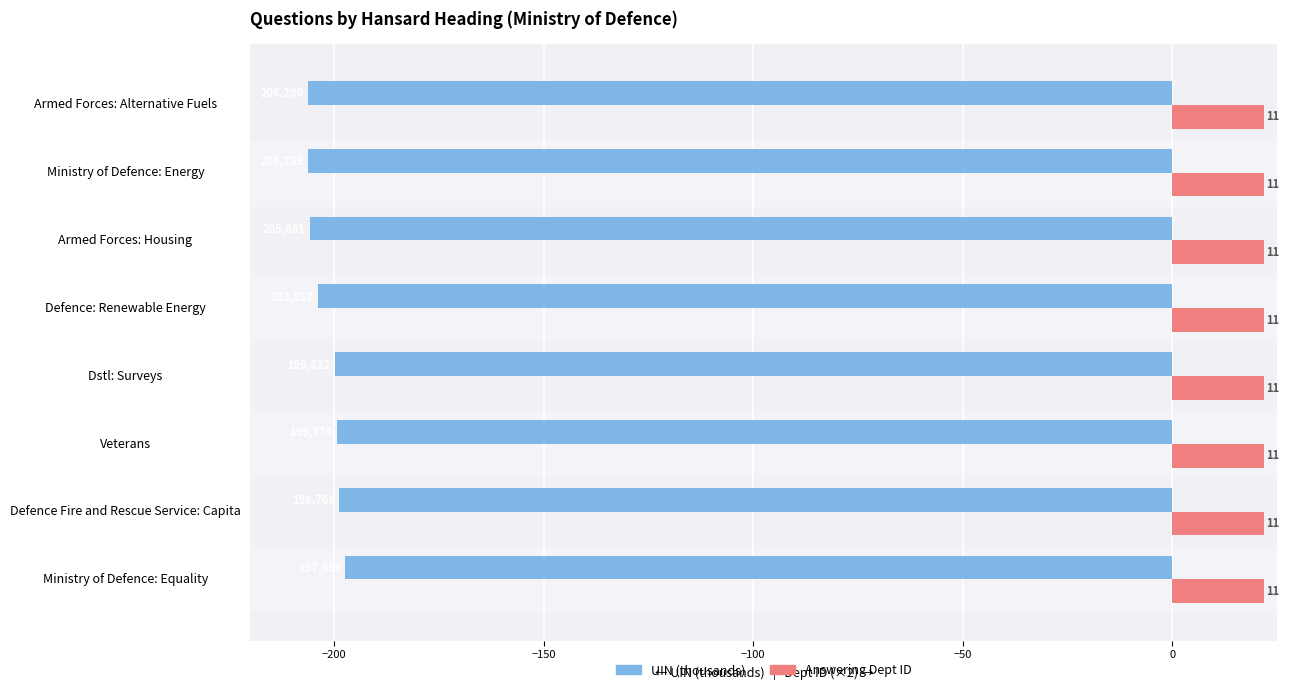

True or false: Answering Dept ID (×2) has a value of 0.2 at −50.

False